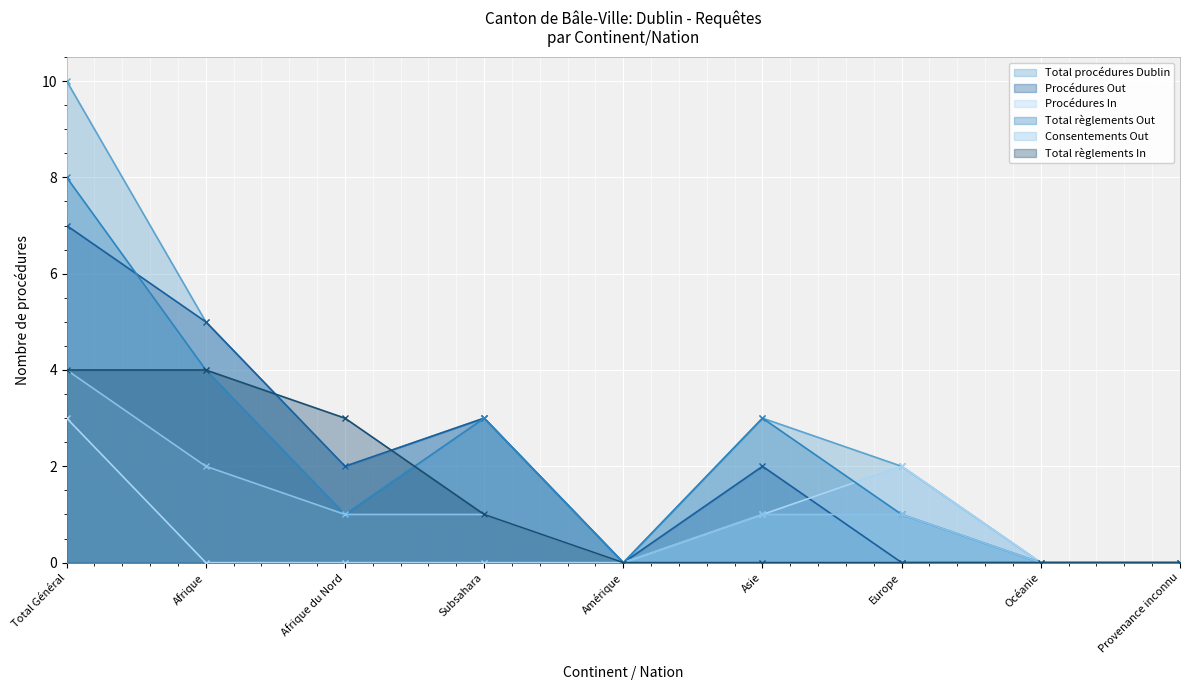

What is the average value of the Procédures In series?

1